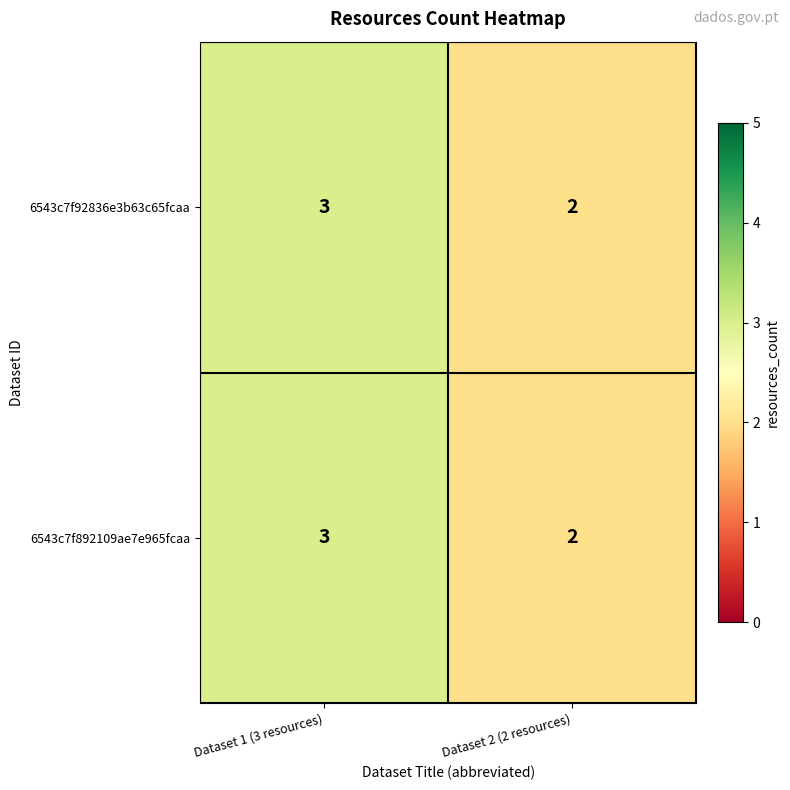

Rank the categories by 6543c7f92836e3b63c65fcaa value from highest to lowest.

Dataset 1 (3 resources), Dataset 2 (2 resources)